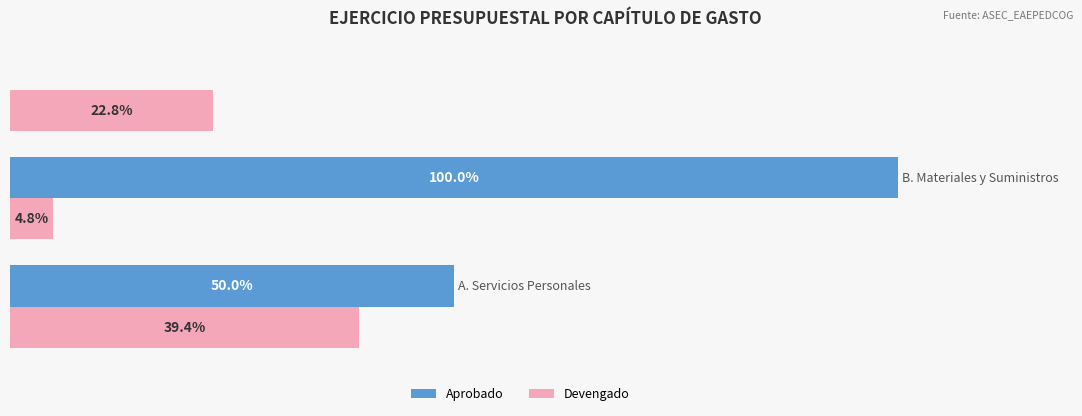

What are all the series names shown in the legend?

Aprobado, Devengado